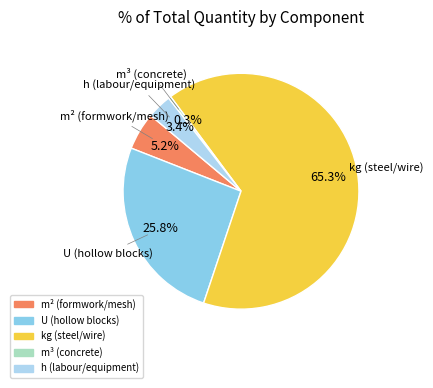

Is there a majority slice in this chart?

Yes